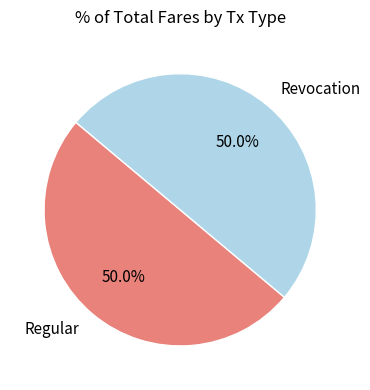

What is the ratio of the value at Revocation to the value at Regular?

1.0